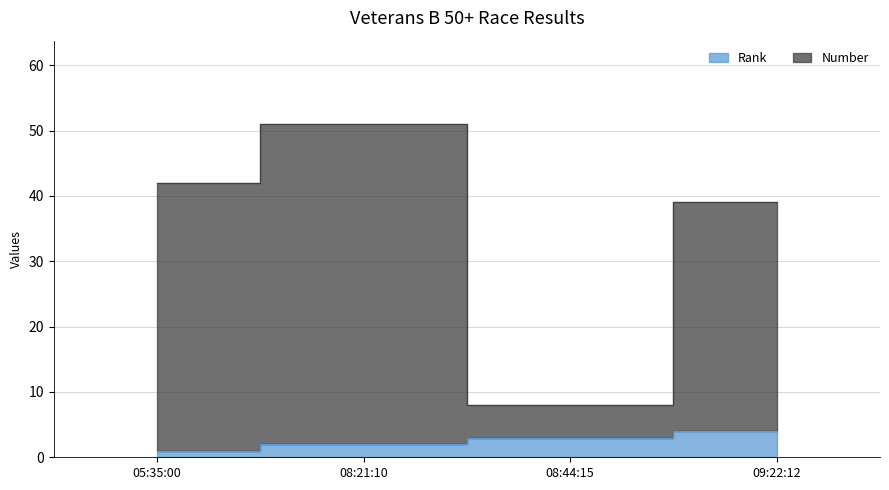

Reading left to right, extract all data points from this chart.

Rank: 1	2	3	4
Number: 42	51	8	39